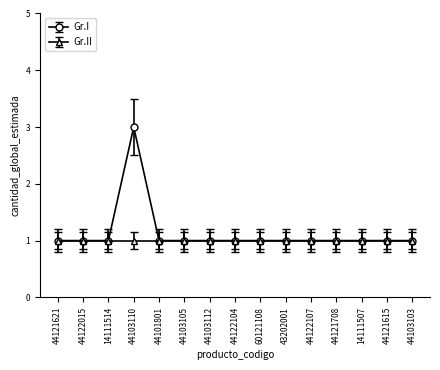

The Gr.II series shows 1 at 44103112. True or false?

True